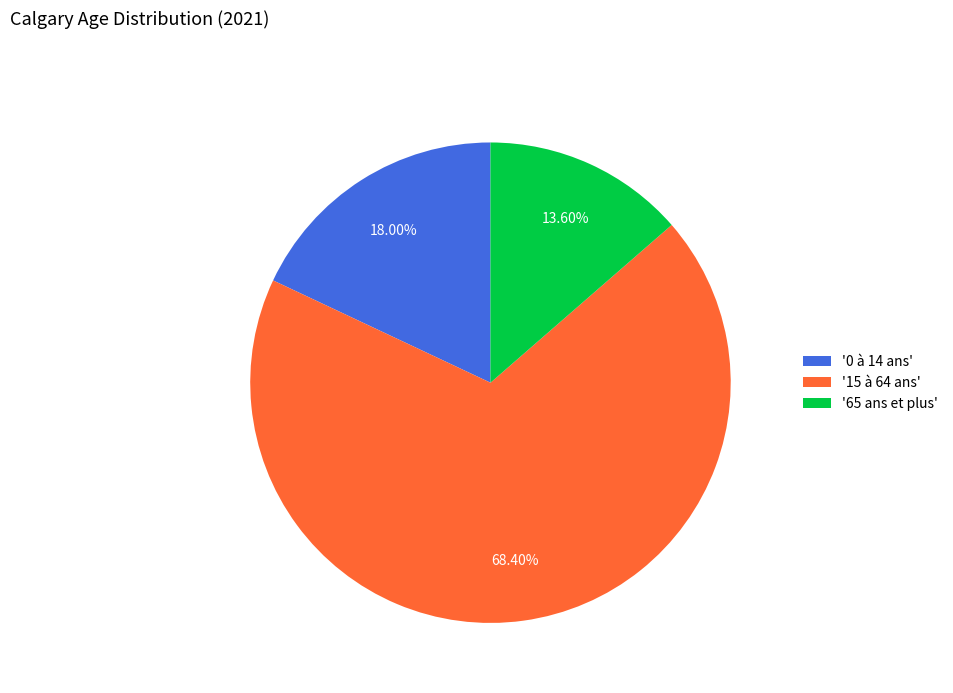

What is the ratio of the value at '15 à 64 ans' to the value at '65 ans et plus'?

5.0